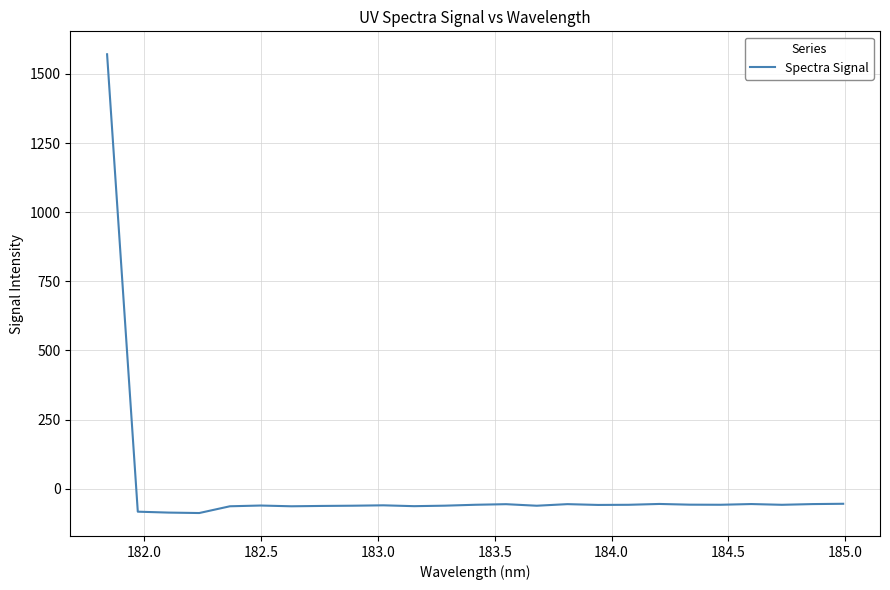

What is the minimum value shown in the chart?

-87.5